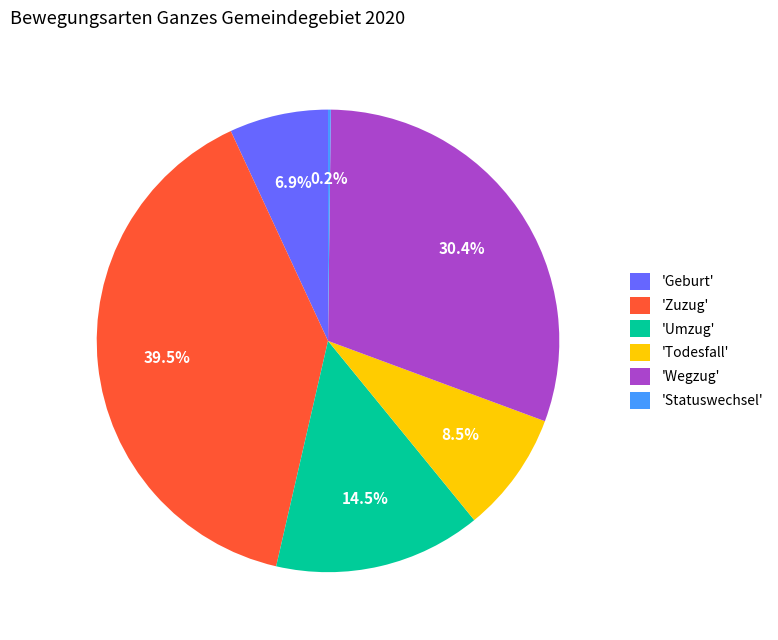

Which category has the biggest portion of the pie?

'Zuzug'